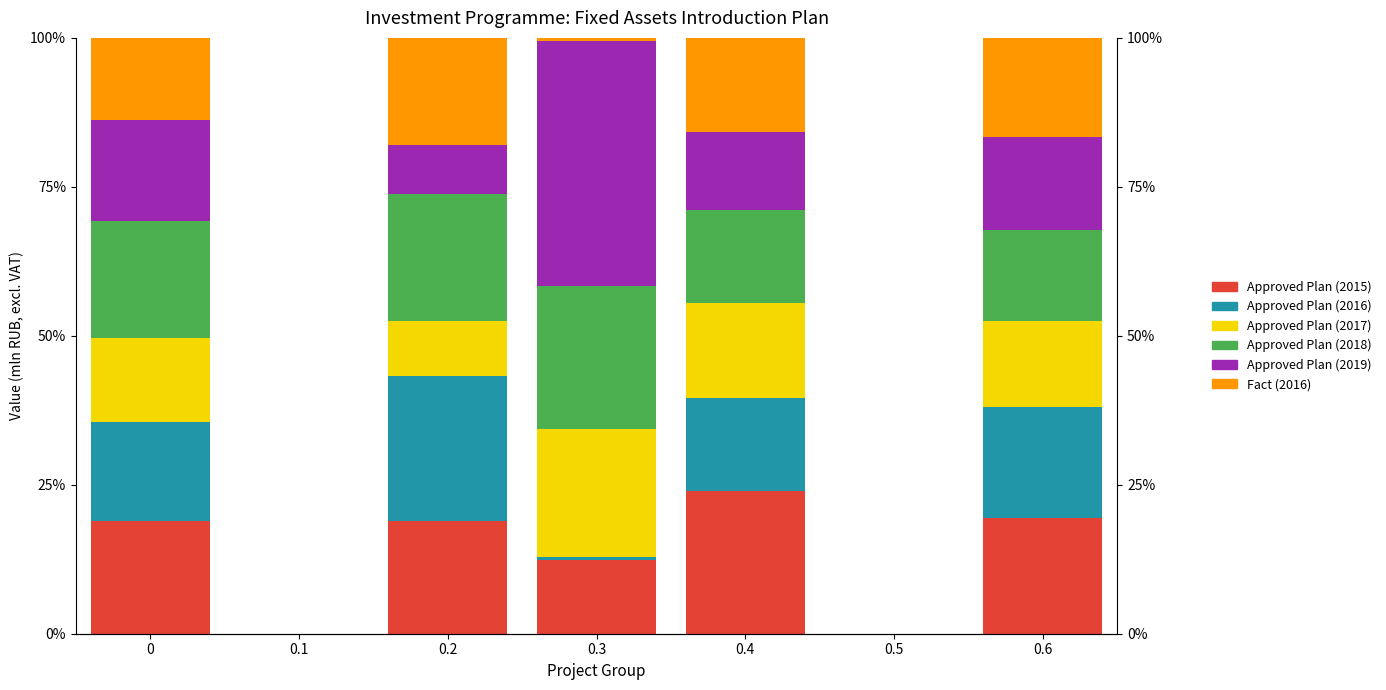

How many series are shown in this chart?

6